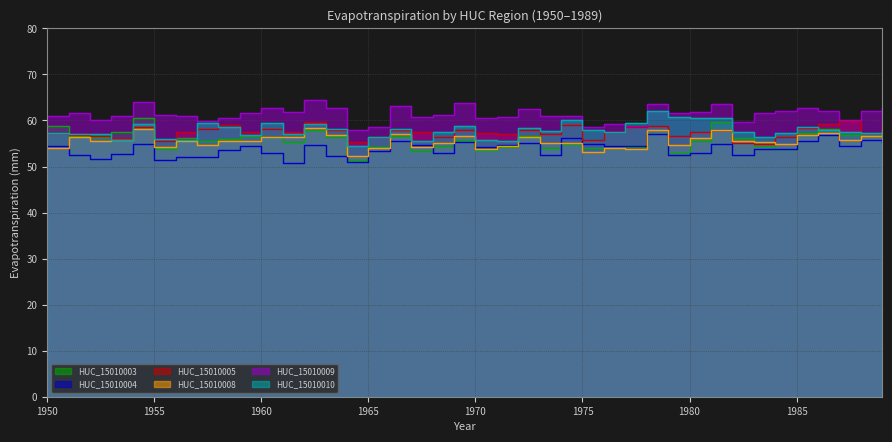

How many lines are shown in the chart?

6